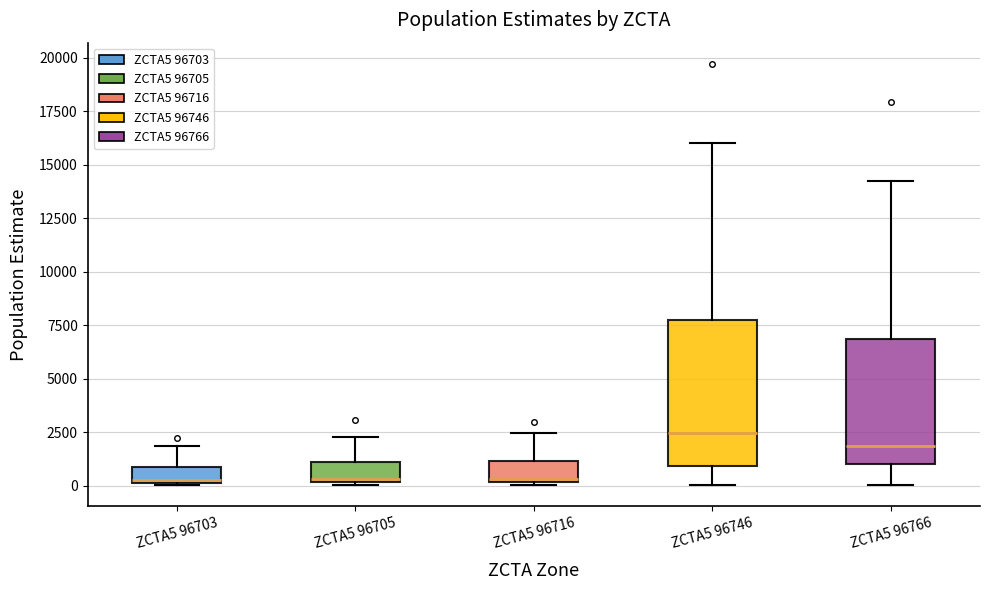

Where is the upper edge of the box for ZCTA5 96716 on the y-axis? The values are not printed on the chart, so give them approximately, as read against the axis.

1000